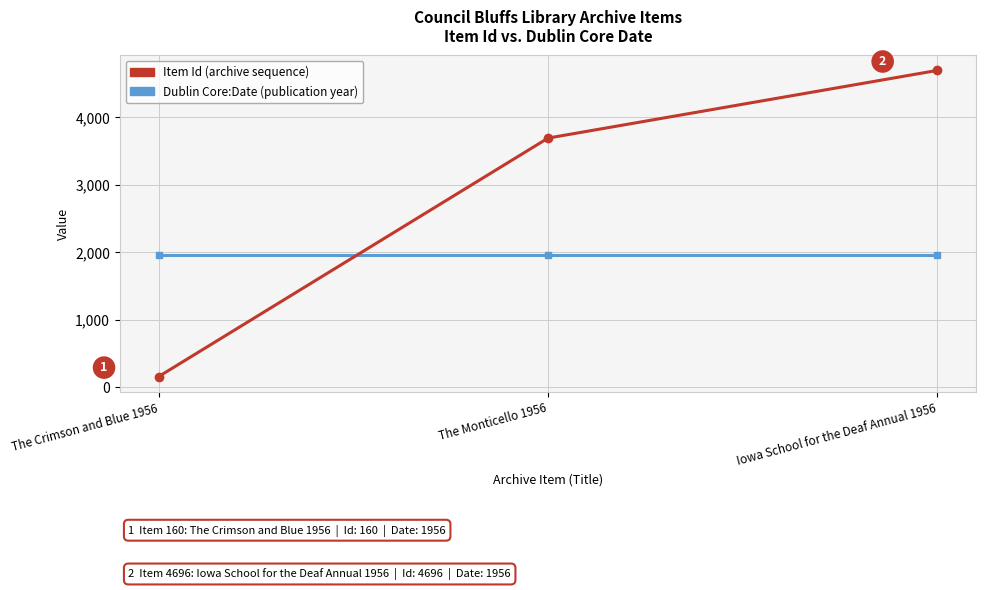

The Dublin Core:Date (publication year) series shows 1956 at Iowa School for the Deaf Annual 1956. True or false?

True